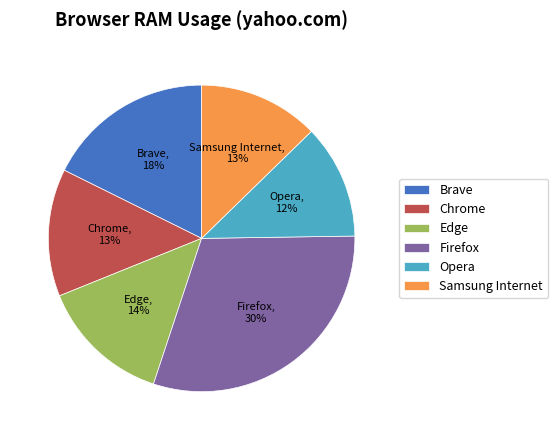

Count the number of slices in the pie.

6